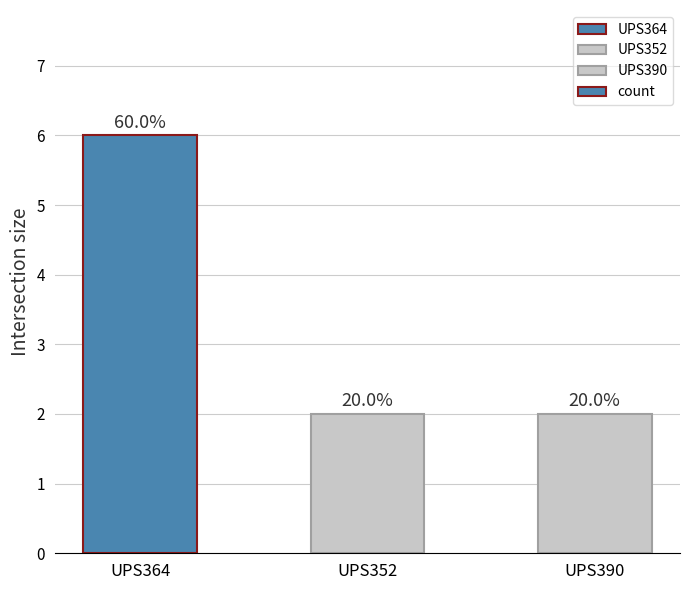

List the labels in order of value, smallest first.

UPS352, UPS390, UPS364